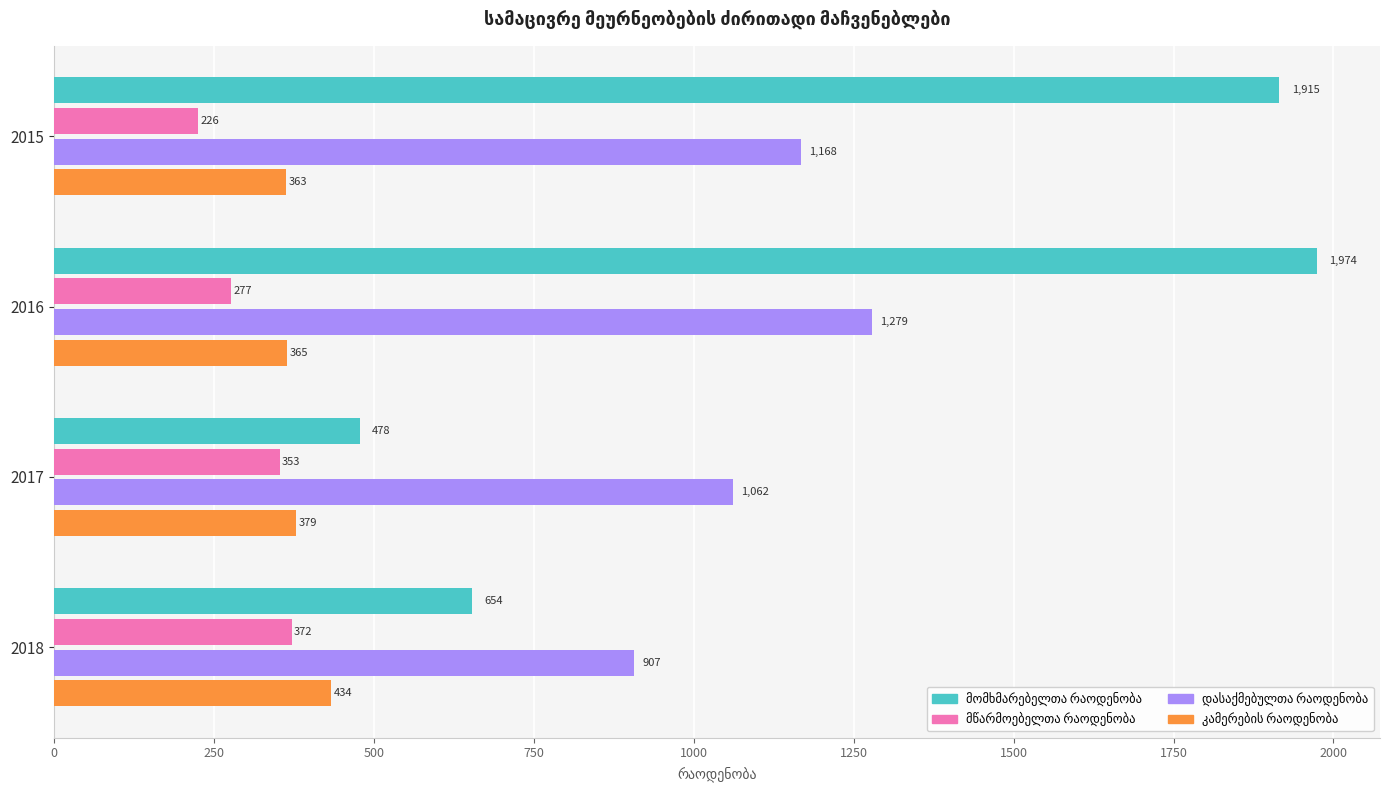

What is the maximum value shown in the chart?

1974